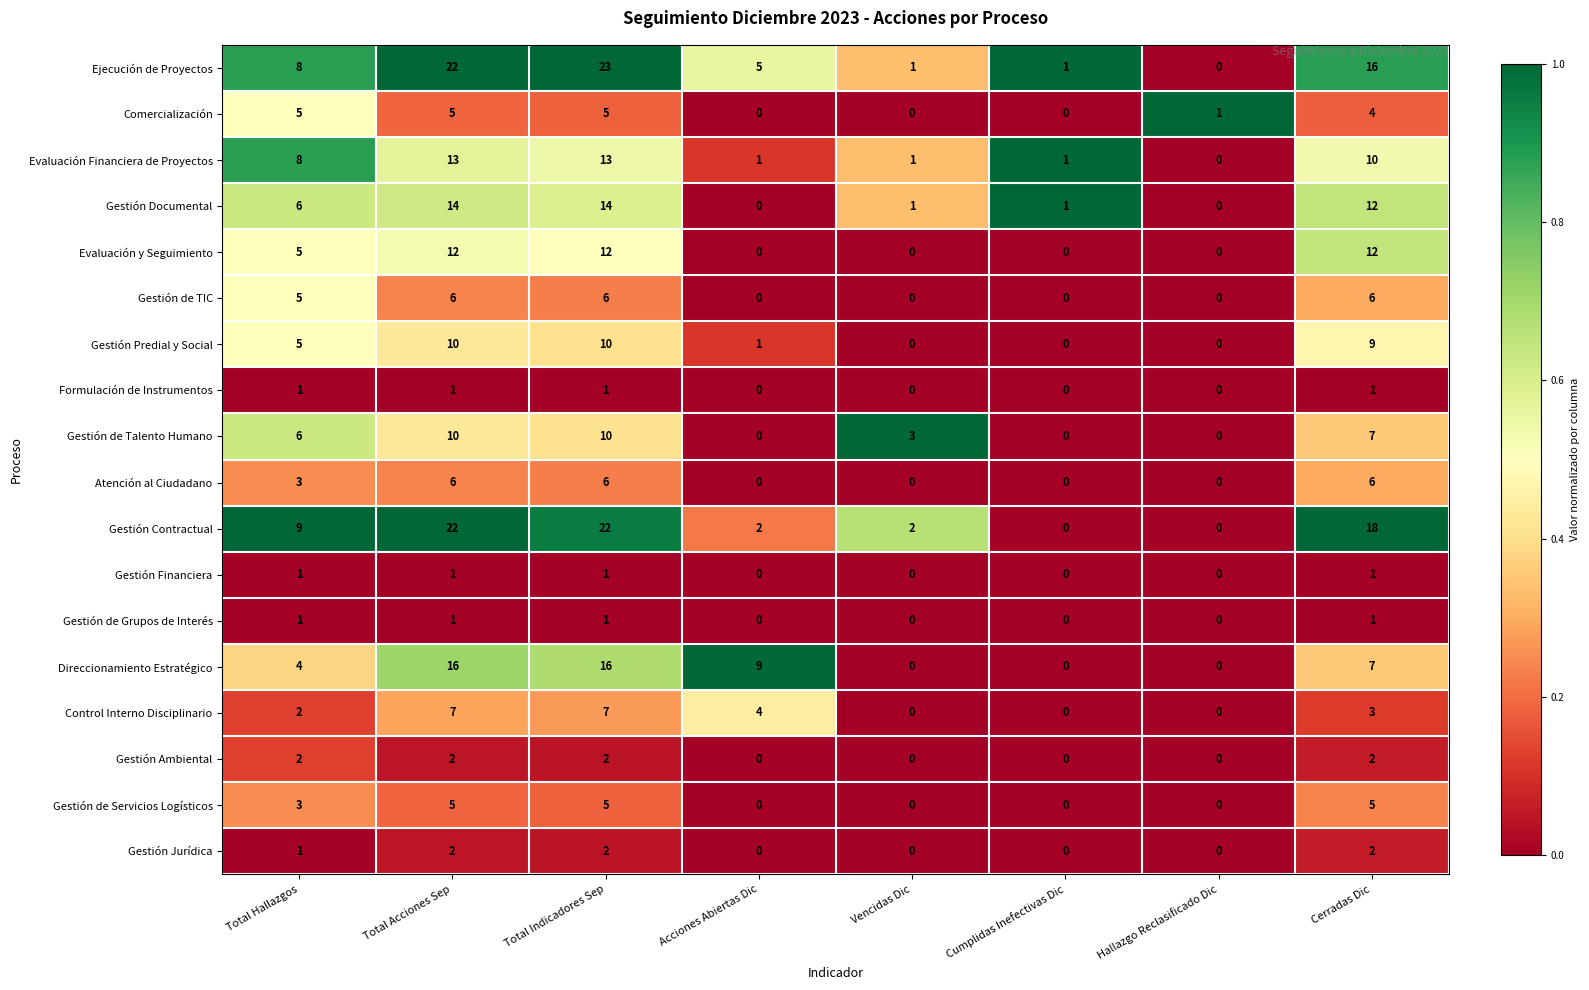

The Gestión Ambiental series shows 2 at Cerradas Dic. True or false?

True